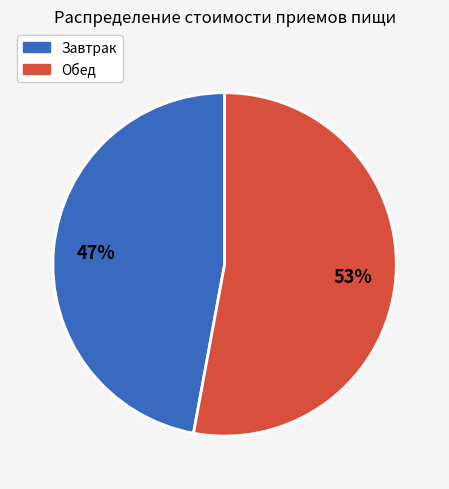

Rank the categories by value from lowest to highest.

Завтрак, Обед